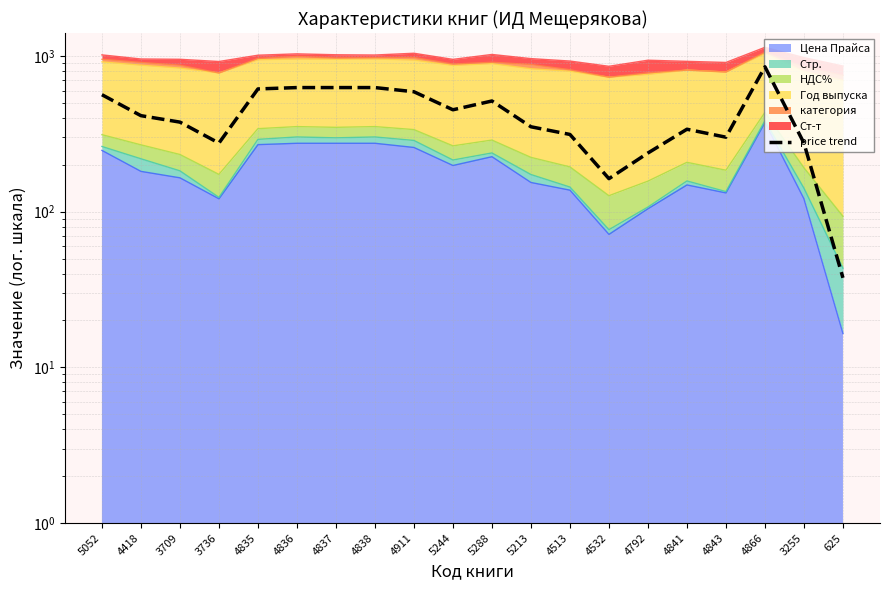

Does the chart display data point markers on the line(s)?

No